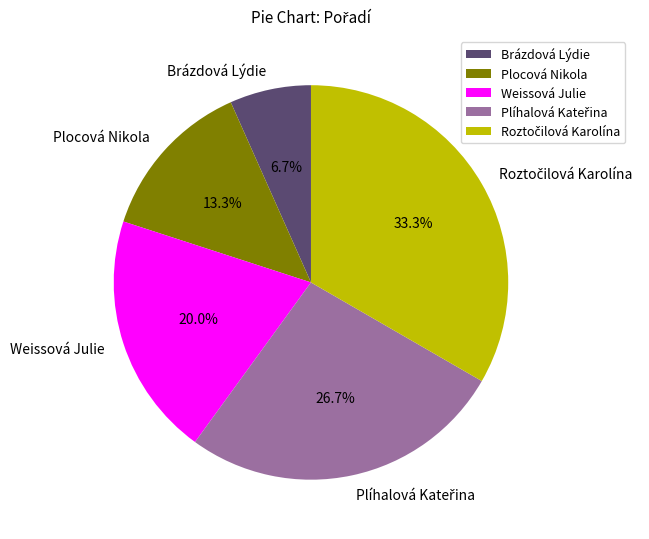

Which slice is the smallest?

Brázdová Lýdie